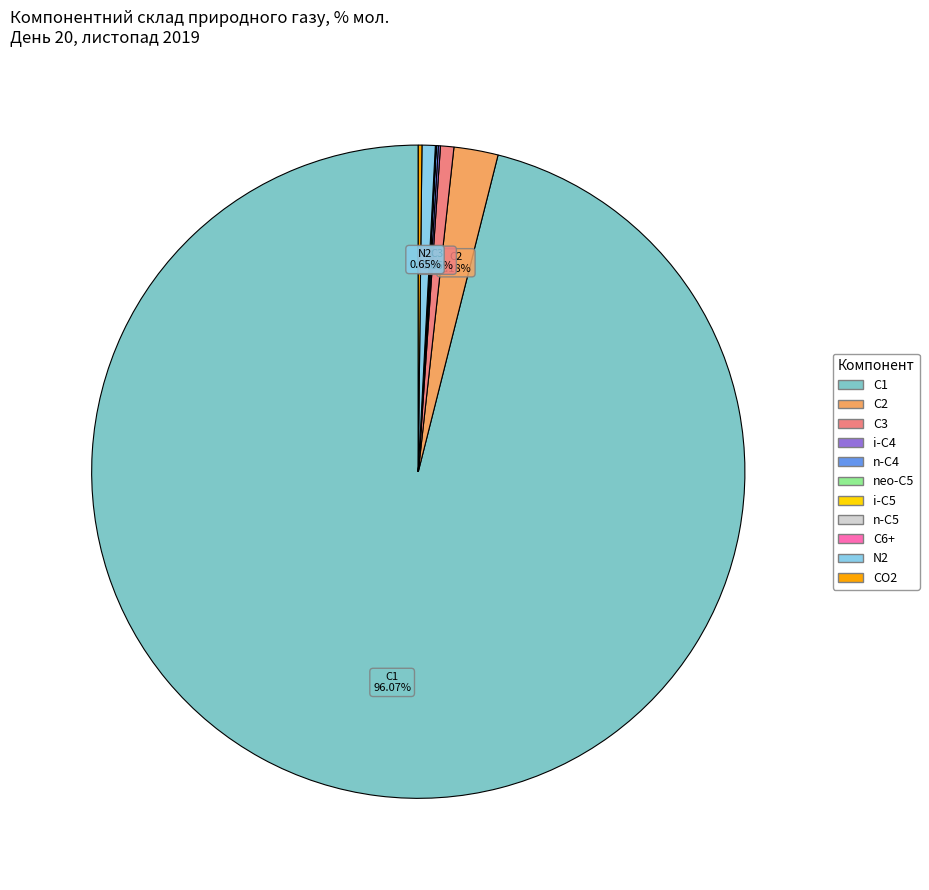

To the nearest percent, what is the difference between the largest and smallest slice percentages?

96%